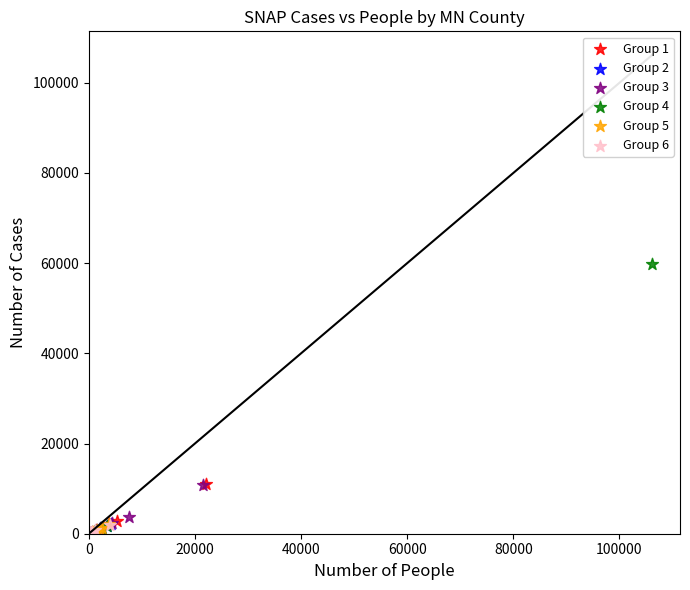

Which series reaches the maximum Y coordinate?

Group 4